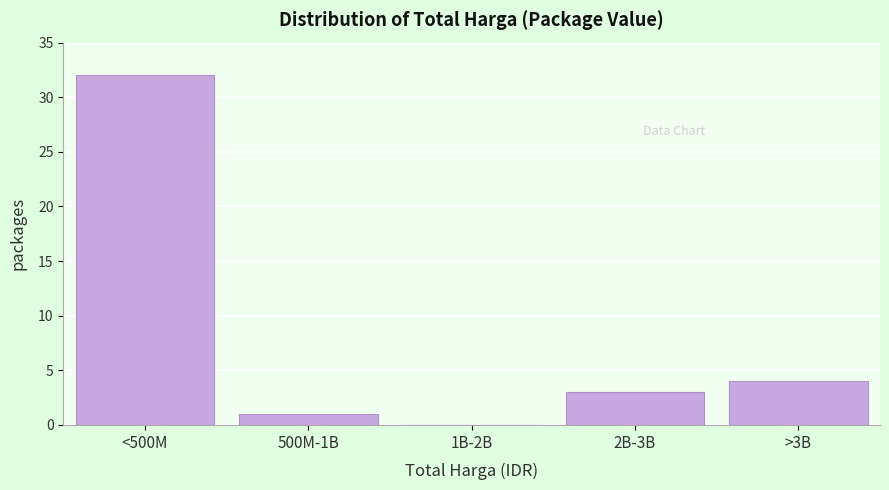

Reading right to left, extract all data points from this chart.

>3B=4	2B-3B=3	1B-2B=0	500M-1B=1	<500M=32